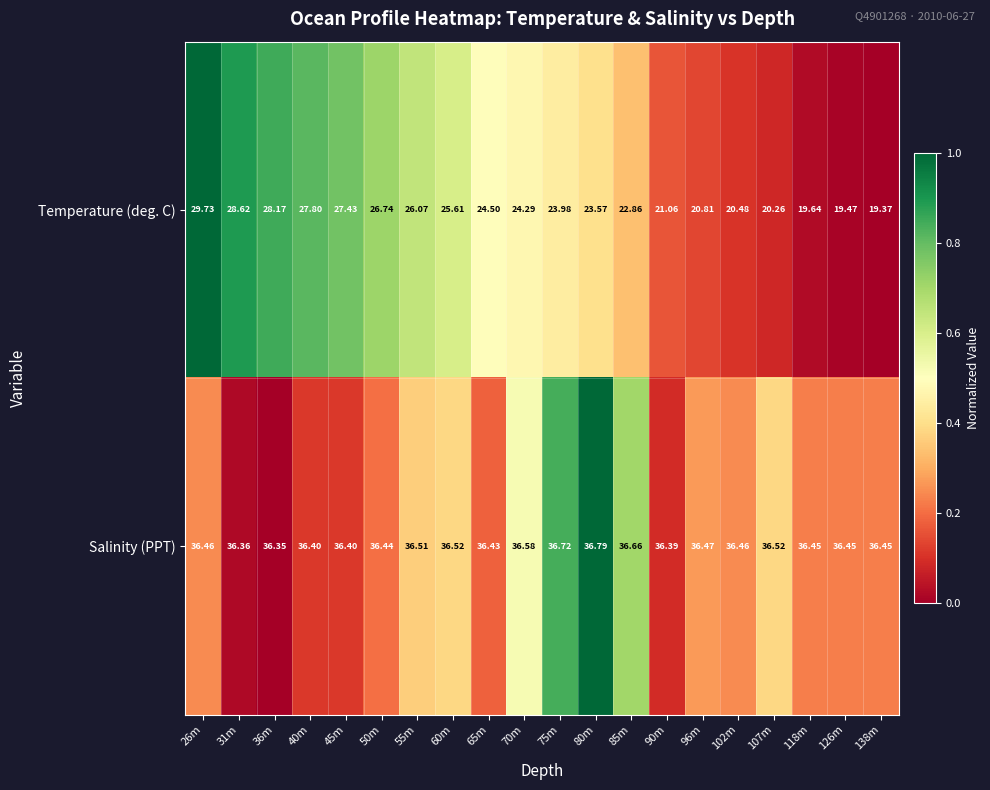

What is the spread (max minus min) of values at 138m?

17.1